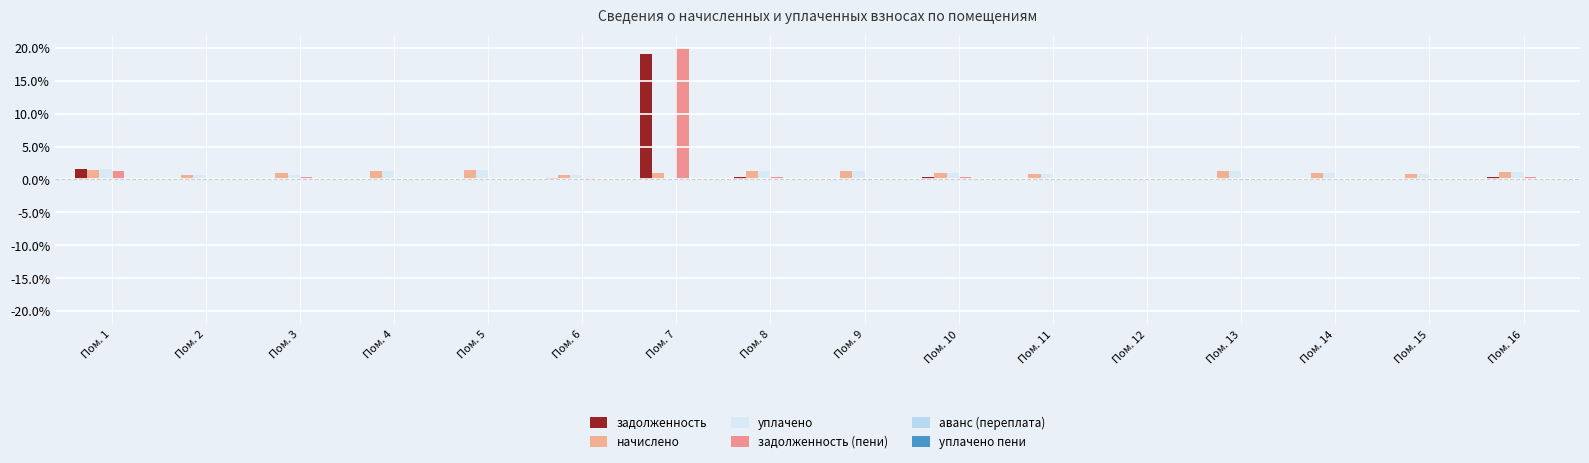

How many data points does each series have?

16